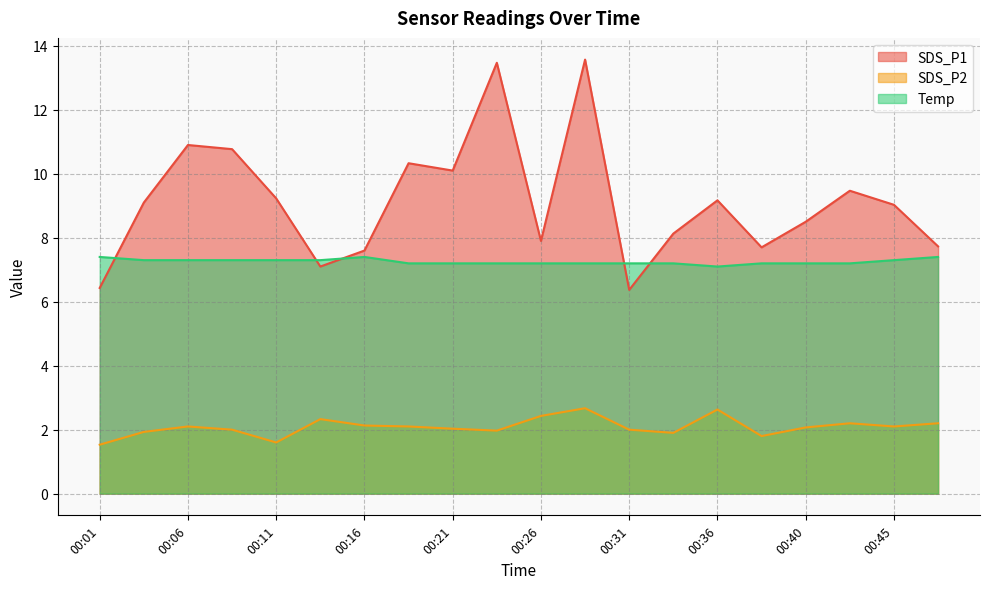

The value of SDS_P2 at 00:09 is 2.0. True or false?

True